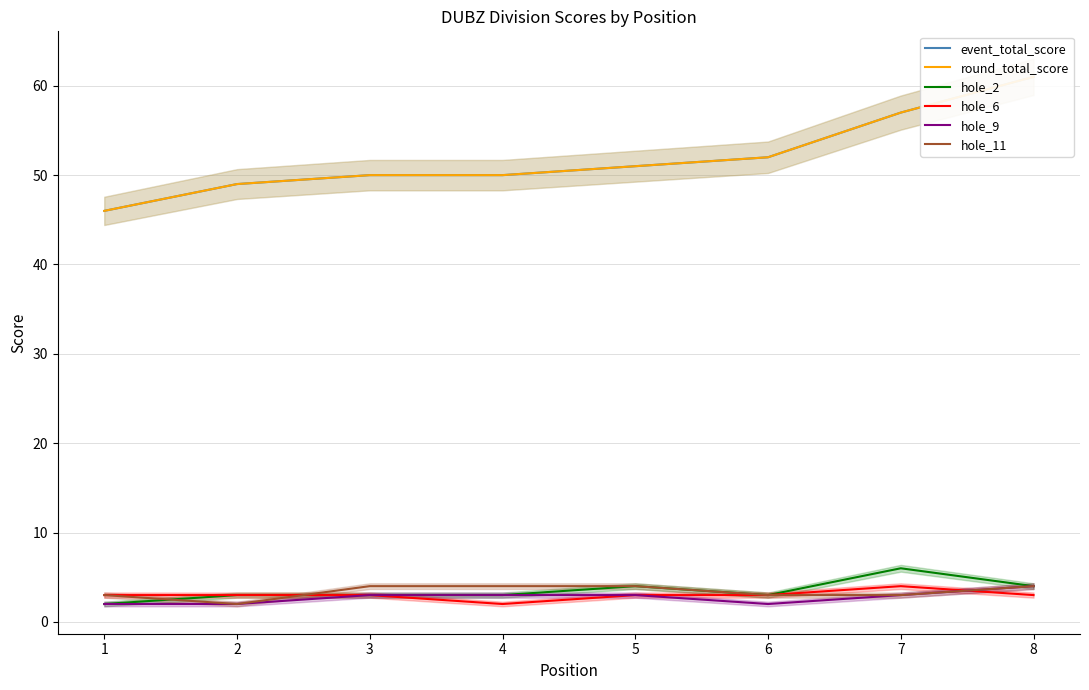

True or false: round_total_score and hole_2 intersect in this chart.

False